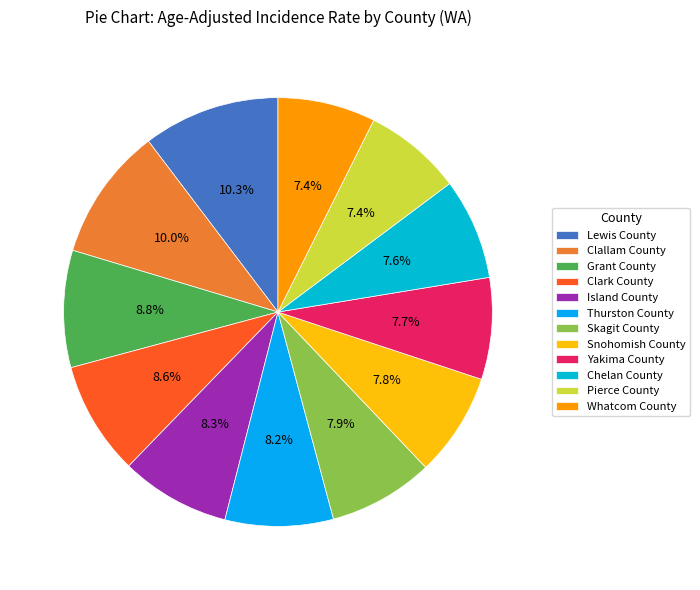

What is the ratio of the value at Yakima County to the value at Chelan County?

1.0